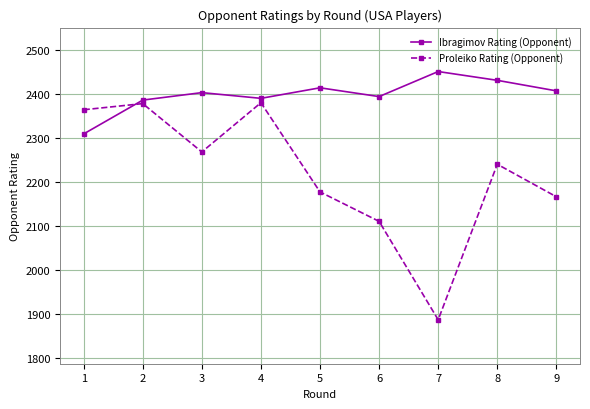

True or false: Proleiko Rating (Opponent) has a value of 3285 at 8.

False